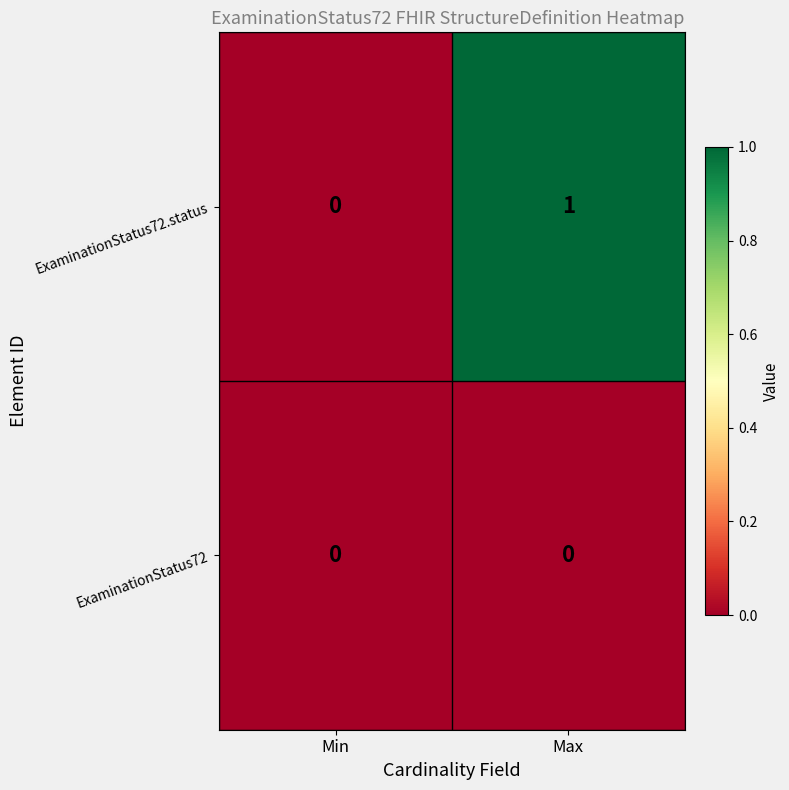

Reading left to right, extract all data points from this chart.

ExaminationStatus72.status: 0	1
ExaminationStatus72: 0	0